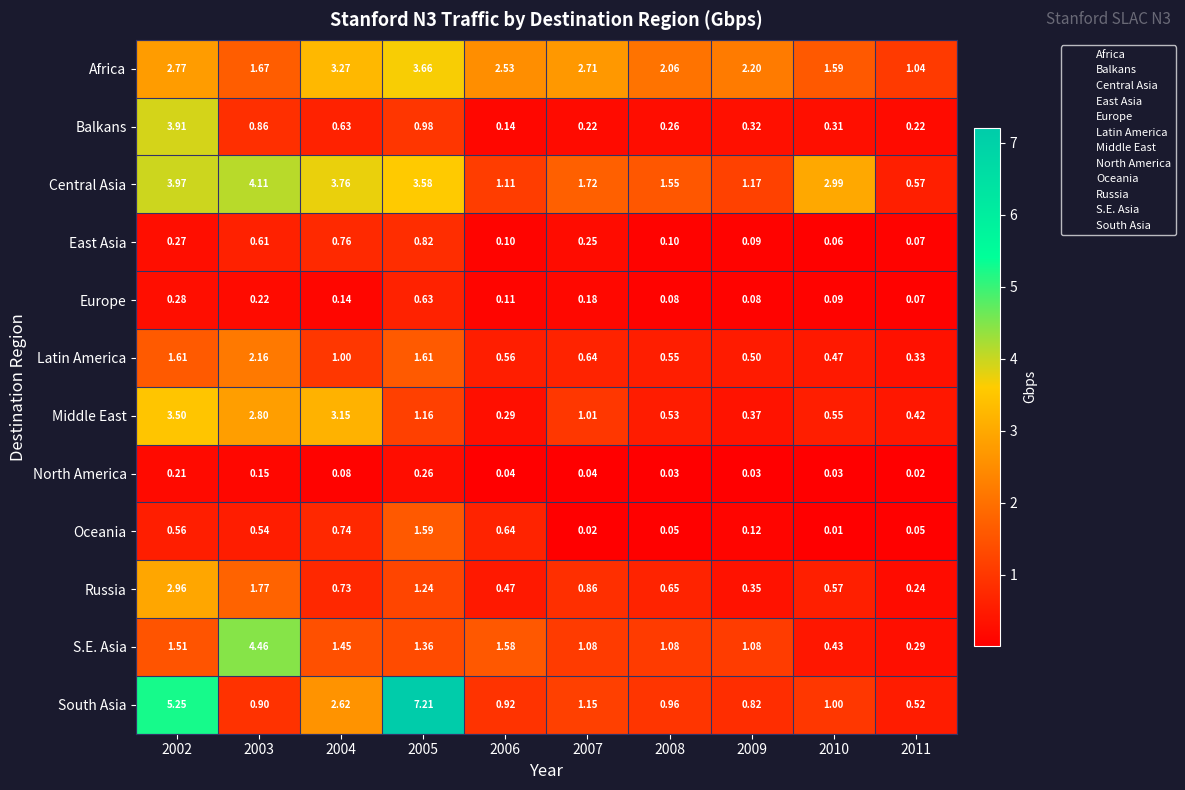

List the series in order of their peak value, highest first.

South Asia, S.E. Asia, Central Asia, Balkans, Africa, Middle East, Russia, Latin America, Oceania, East Asia, Europe, North America